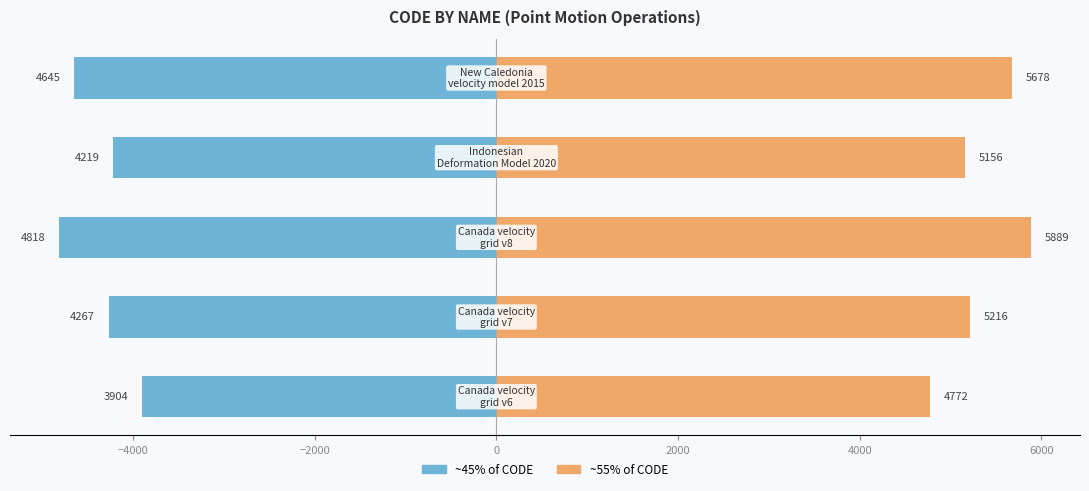

What is the lowest value of the Right (55%) series?

4771.8